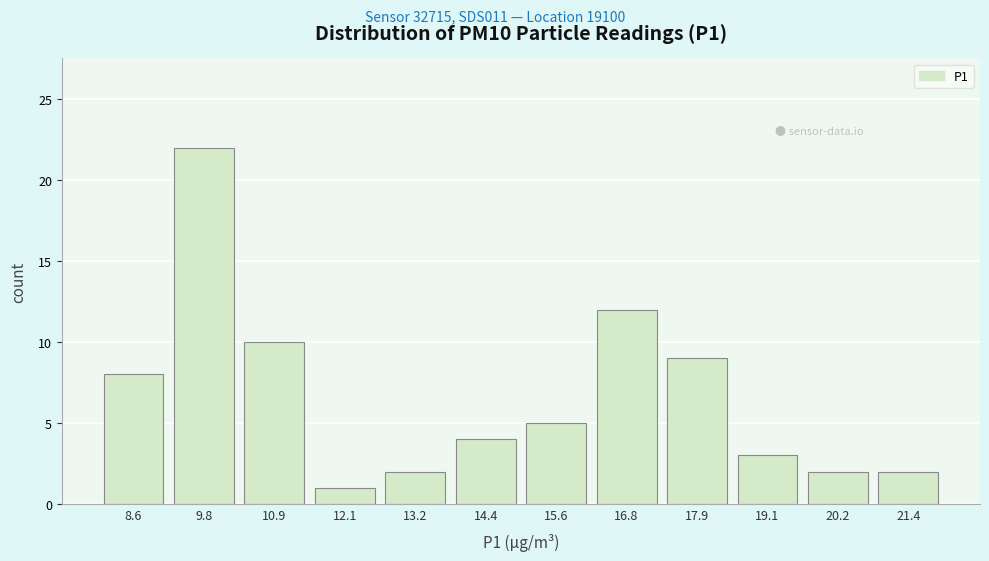

How tall is the bar that spans 19.6 to 20.8 on the x-axis? Neither the bar edges nor the heights are printed on the chart, so give them approximately, as read against the axes.

2